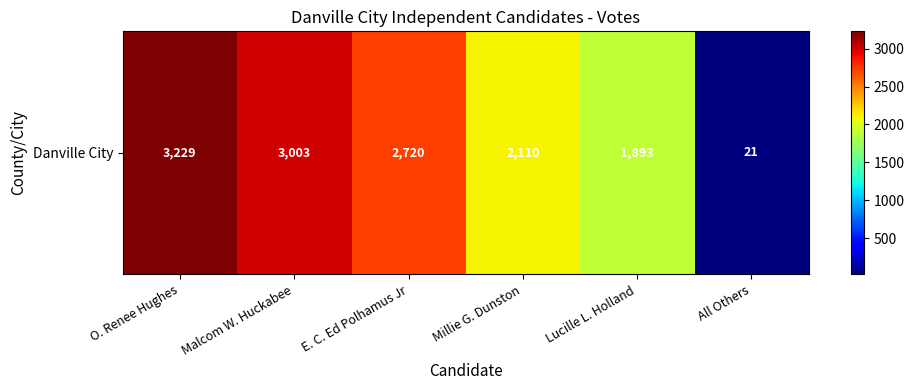

What is the sum of the values at Malcom W. Huckabee and Lucille L. Holland?

4896